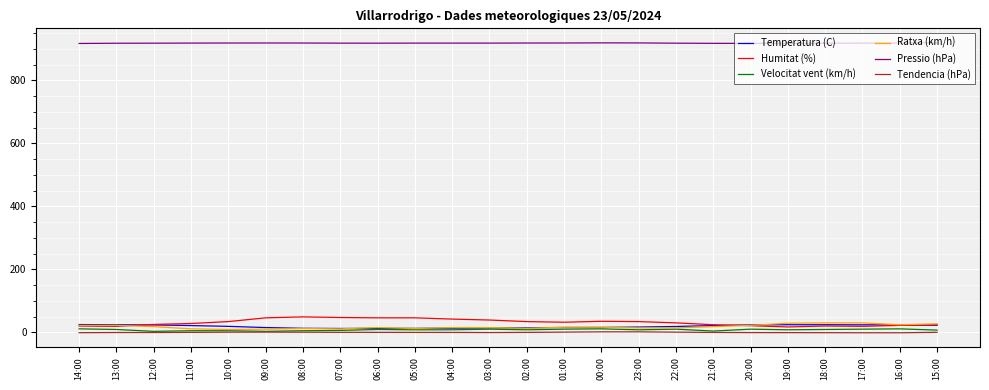

Which series has the largest total across all categories?

Pressio (hPa)